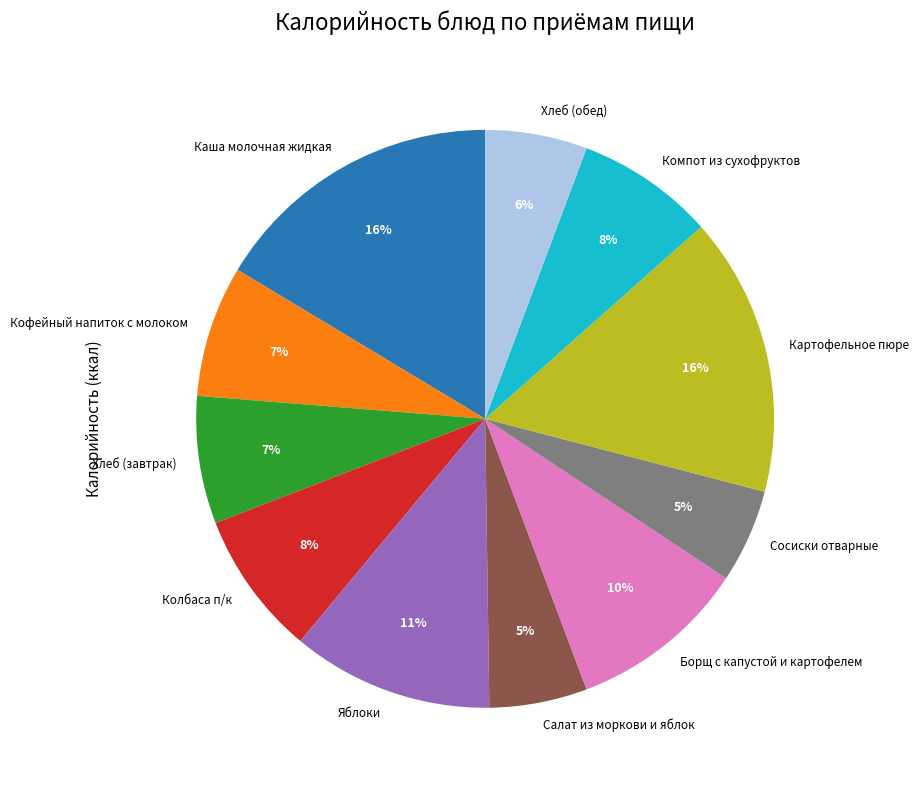

Which has a higher value, Каша молочная жидкая or Хлеб (обед)?

Каша молочная жидкая